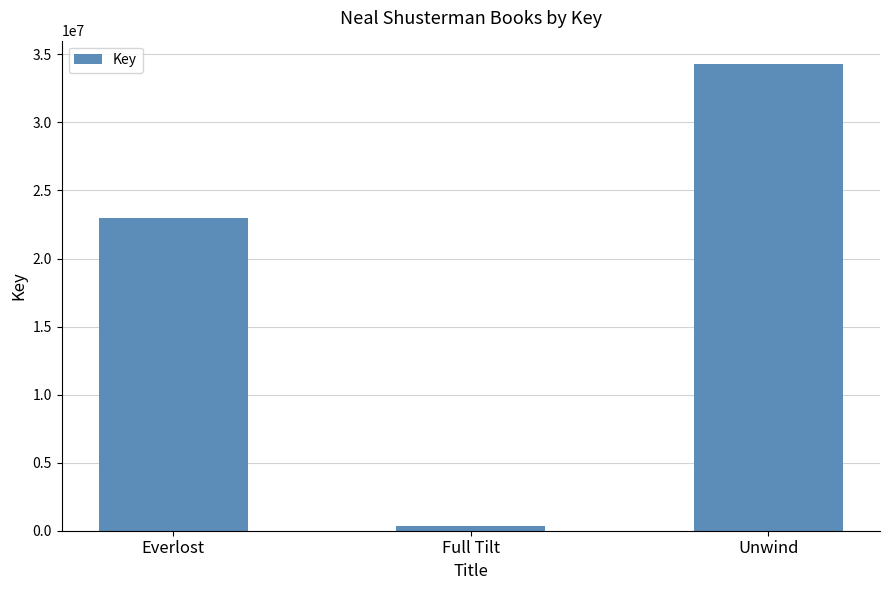

How many values are below 22986367?

1